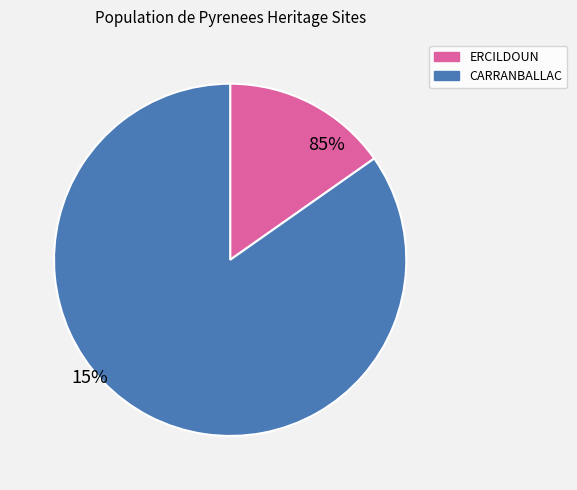

Count the number of slices in the pie.

2